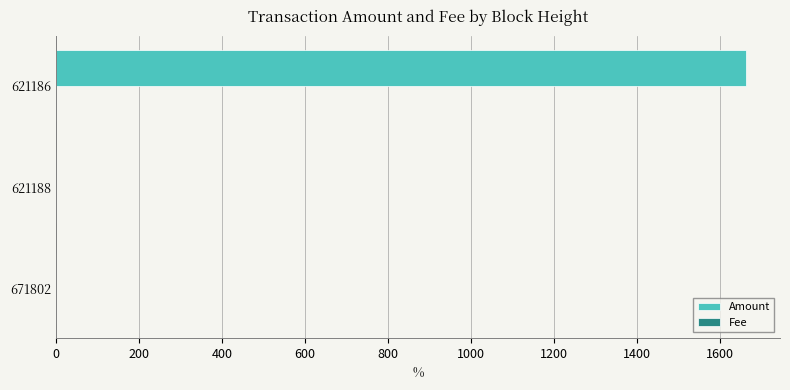

Which series has the largest total across all categories?

Amount